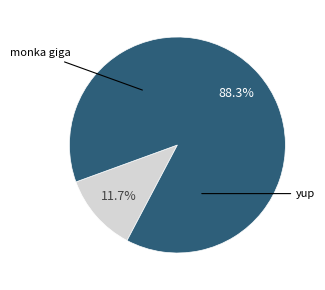

To the nearest percent, what is the difference between the largest and smallest slice percentages?

77%